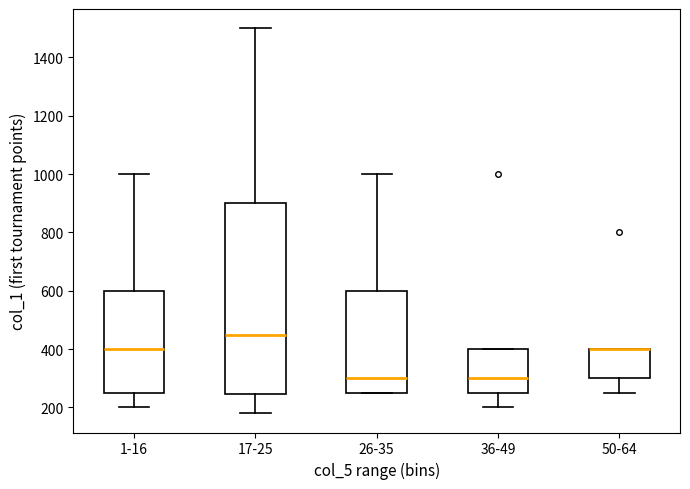

Reading left to right, transcribe this box plot: for each box, give where its median line is, the range the box spans, and where its two whiskers end, as read against the y-axis. The values are not printed on the chart, so give them approximately, as read against the axis.

1-16: median 400, box 260 to 600, whiskers 200 to 1000
17-25: median 460, box 240 to 900, whiskers 180 to 1500
26-35: median 300, box 260 to 600, whiskers 260 to 1000
36-49: median 300, box 260 to 400, whiskers 200 to 400
50-64: median 400 (drawn on the box's upper edge), box 300 to 400, whiskers 260 to 400